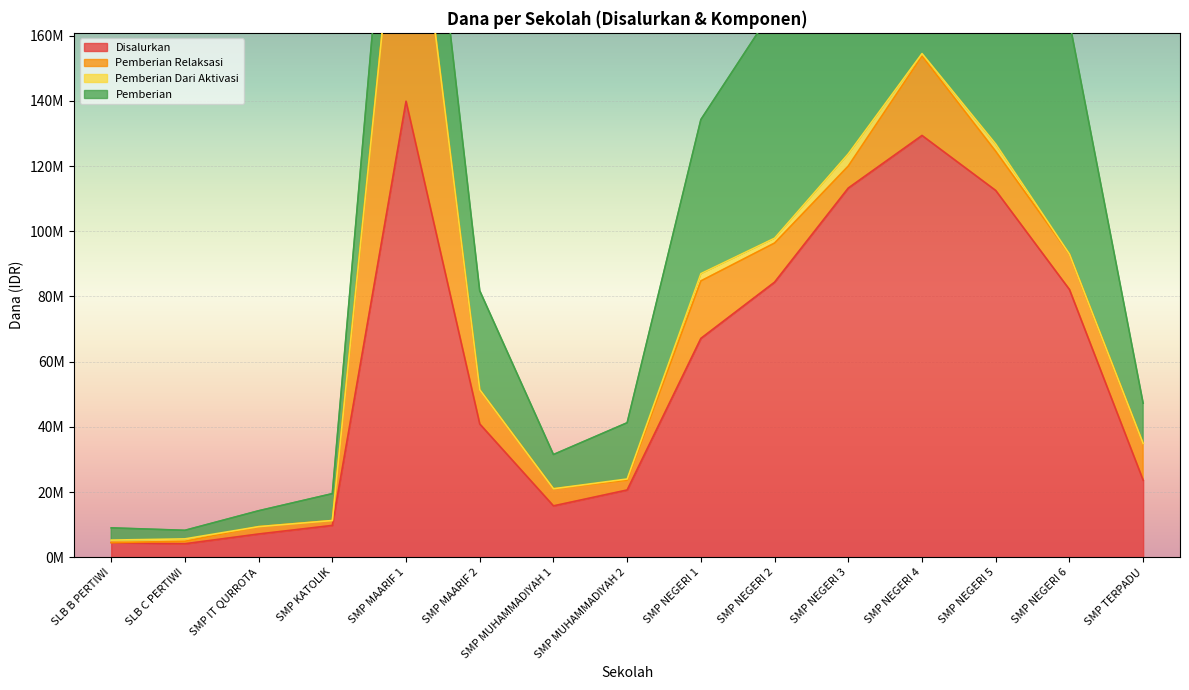

At which category is the sum across all series the highest?

SMP MAARIF 1